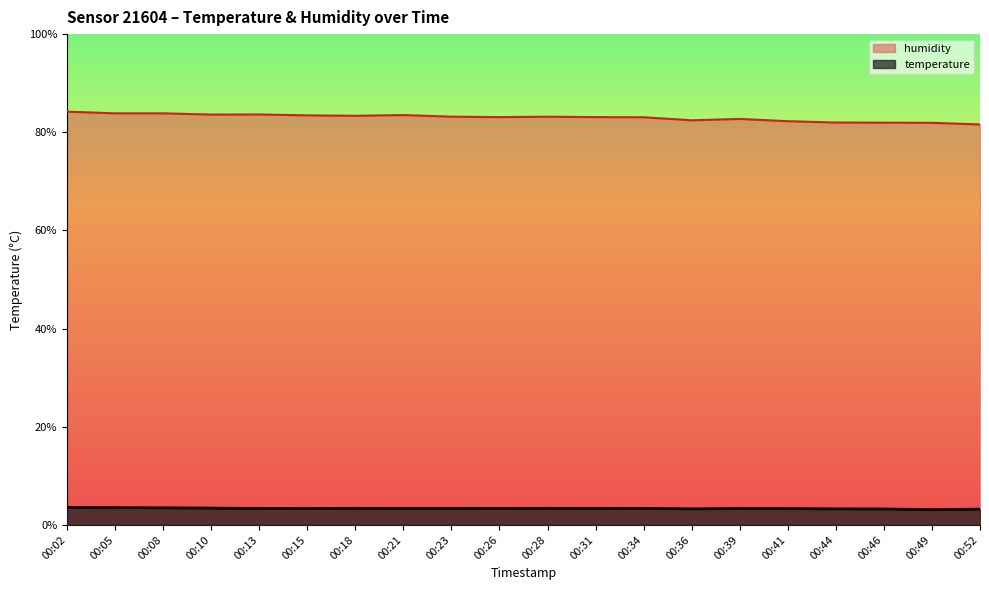

Between 00:15 and 00:46, which series saw the biggest shift?

humidity